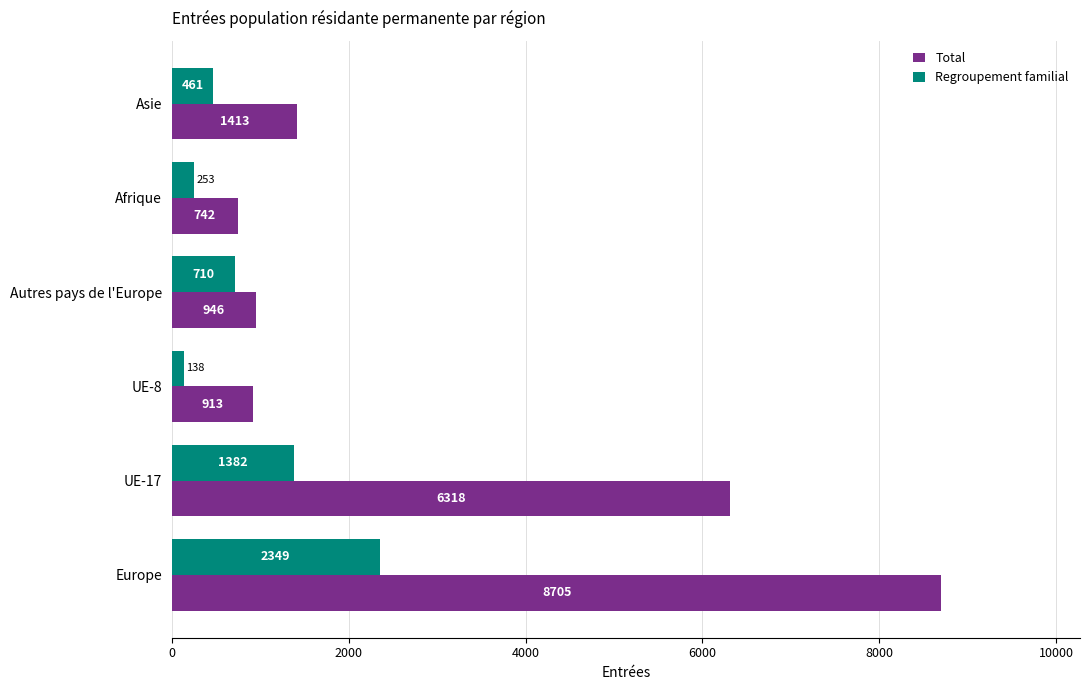

Which category has the highest value across all series?

Europe